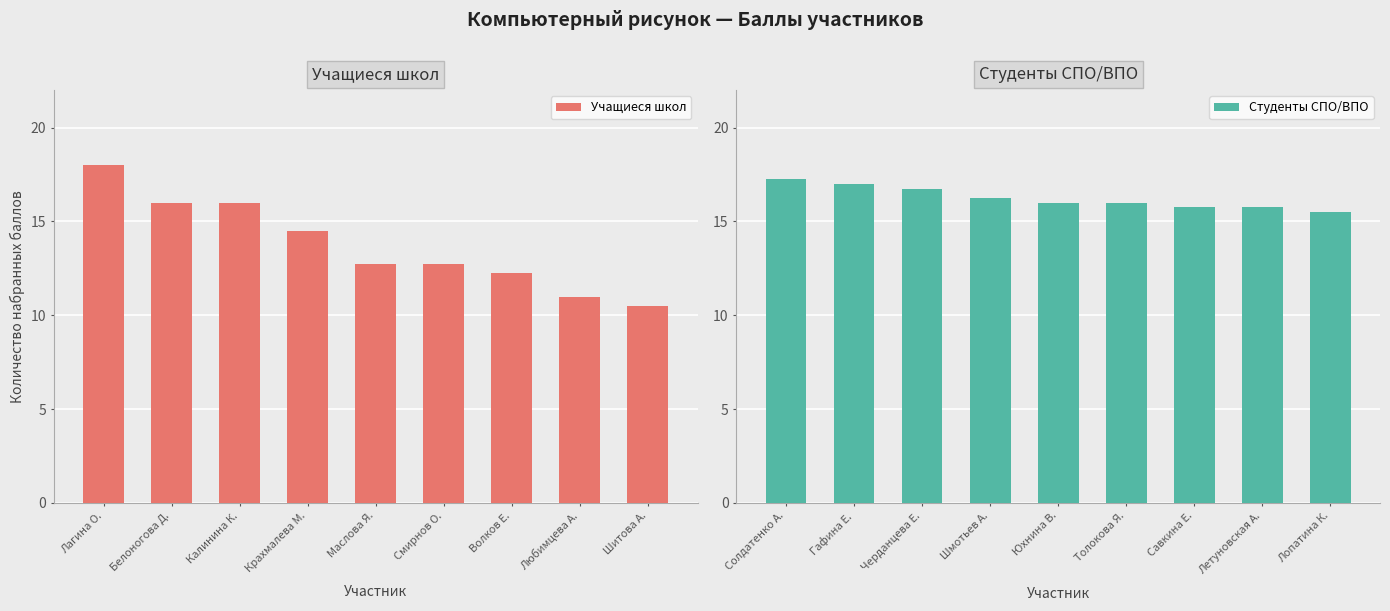

The value of Учащиеся школ at Лагина О. is 18.0. True or false?

True